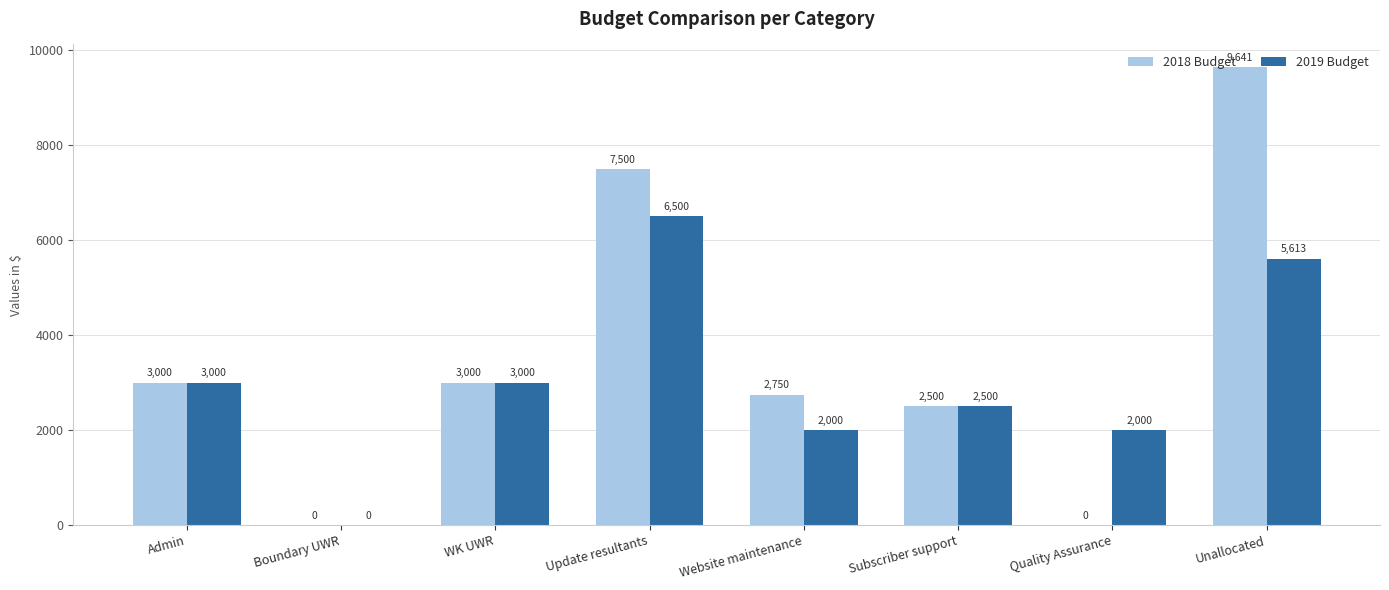

Between Subscriber support and Quality Assurance, which series saw the biggest shift?

2018 Budget